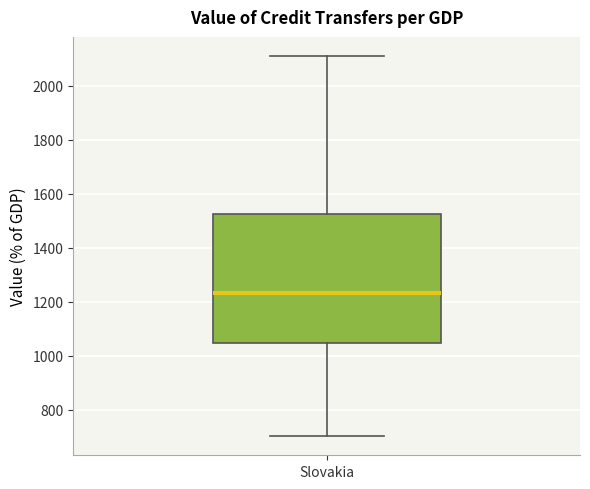

Where does the median line of the box for Slovakia sit on the y-axis? The values are not printed on the chart, so give them approximately, as read against the axis.

1240